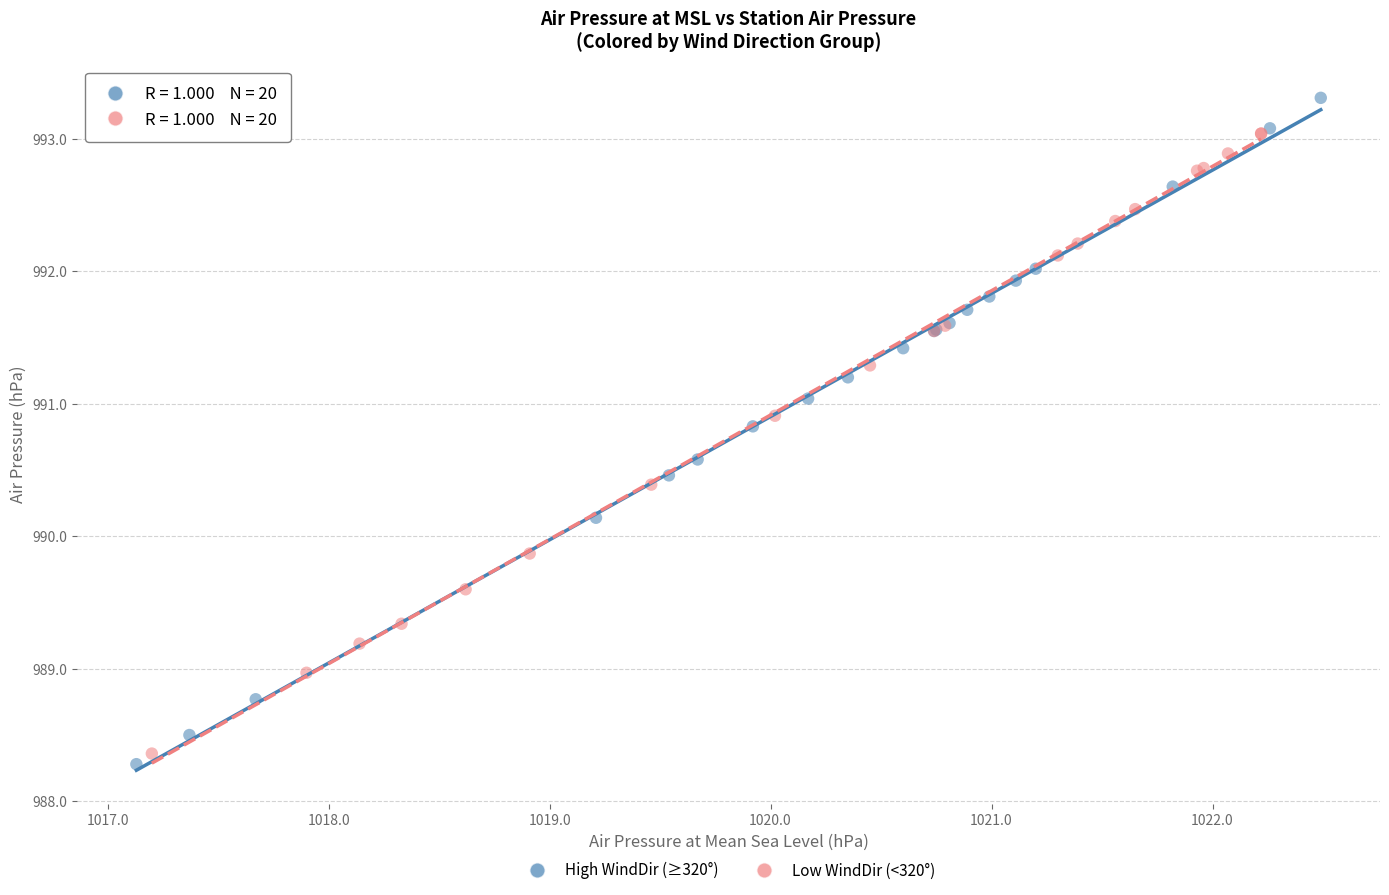

Which series has the largest Y range (max minus min)?

High WindDir (≥320°)